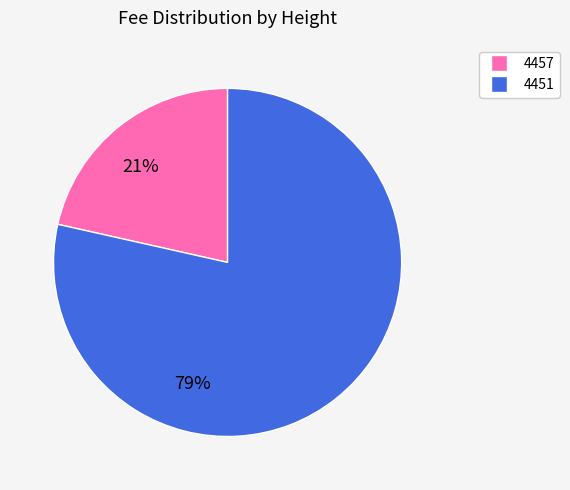

Rank the categories by value from lowest to highest.

4457, 4451